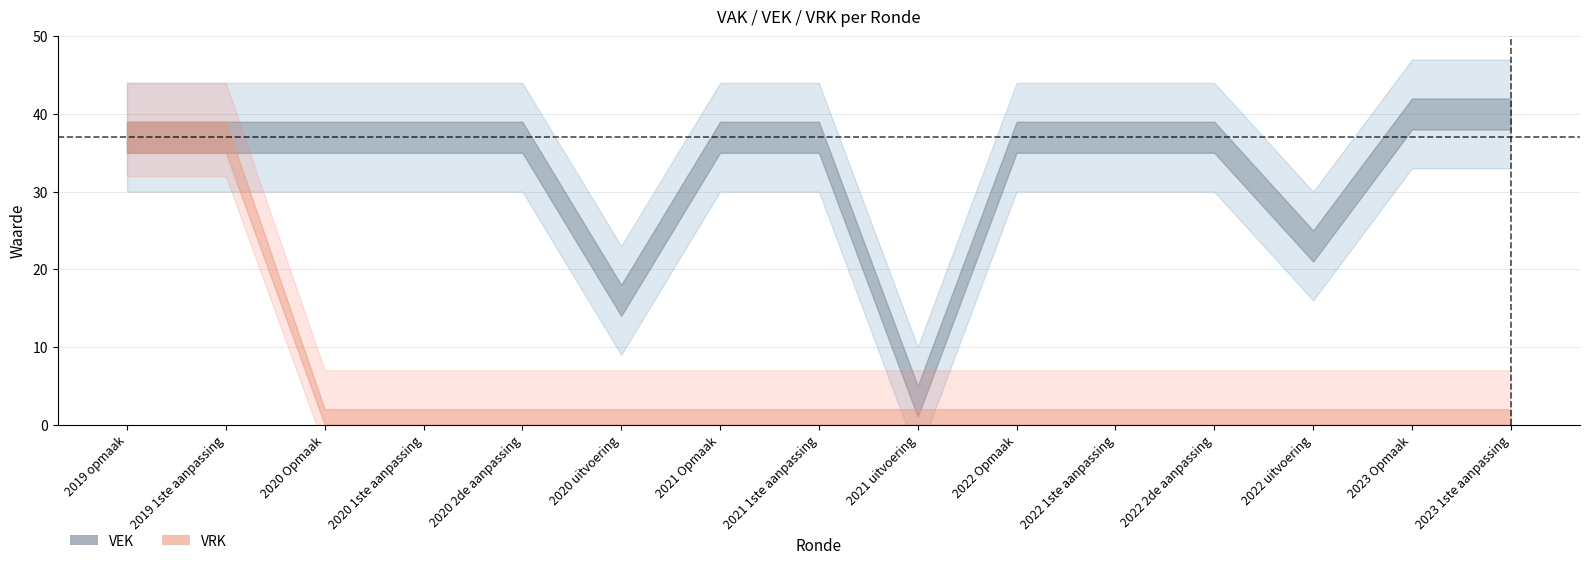

Between 2019 1ste aanpassing and 2023 Opmaak, which series saw the biggest shift?

VRK